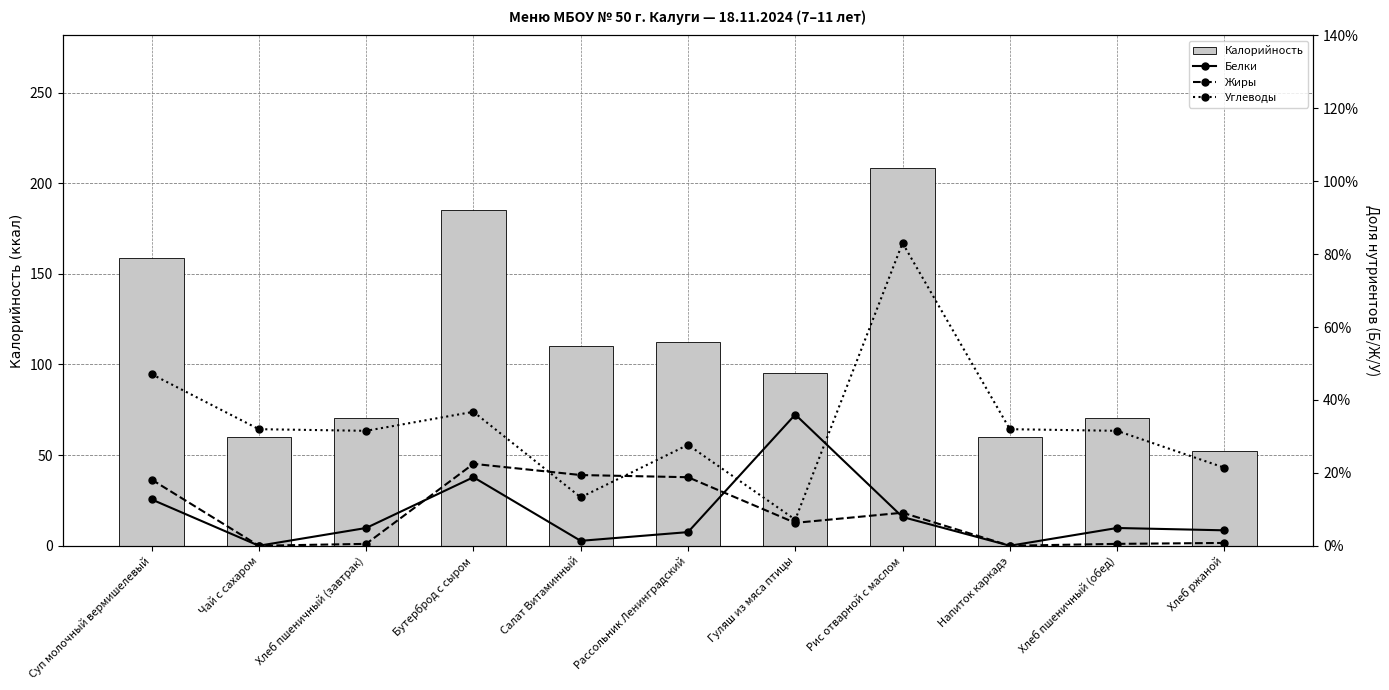

Which series has the largest range (max minus min)?

Калорийность